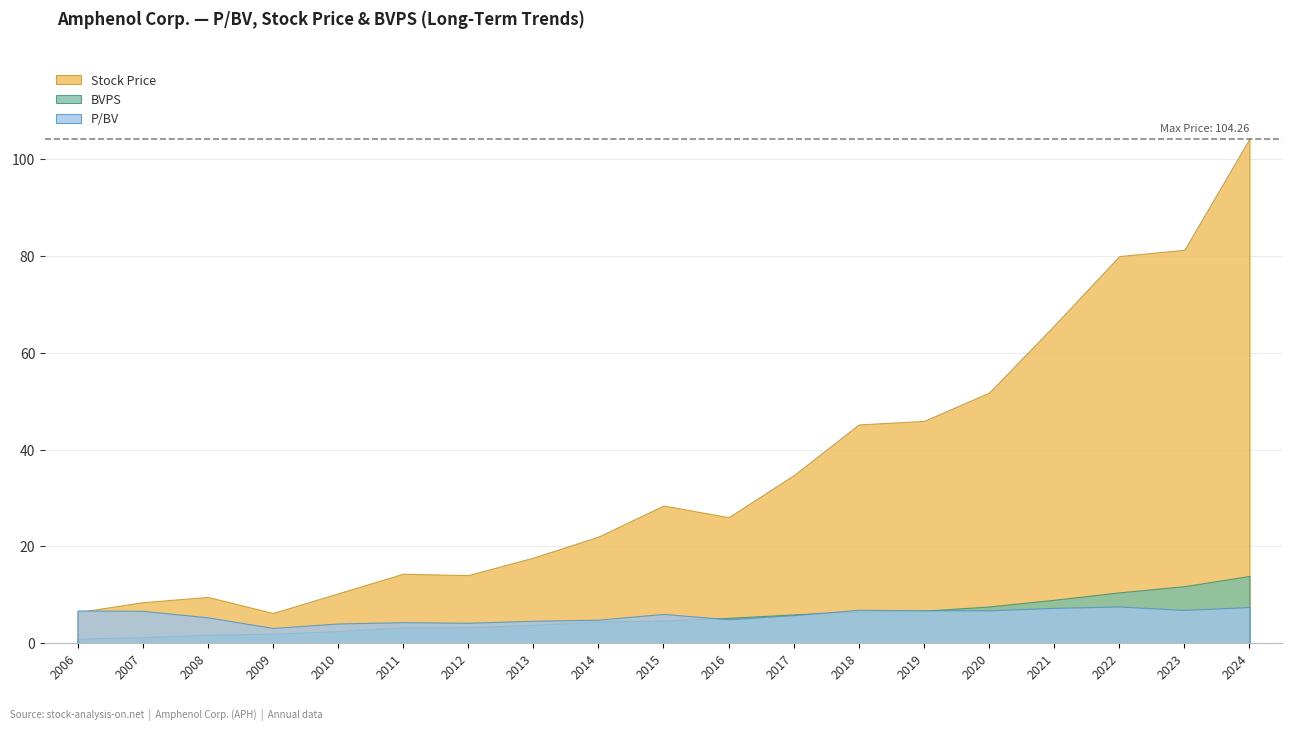

Is the value of P/BV at 2012-02-24 greater than the value of BVPS at 2020-02-12?

No